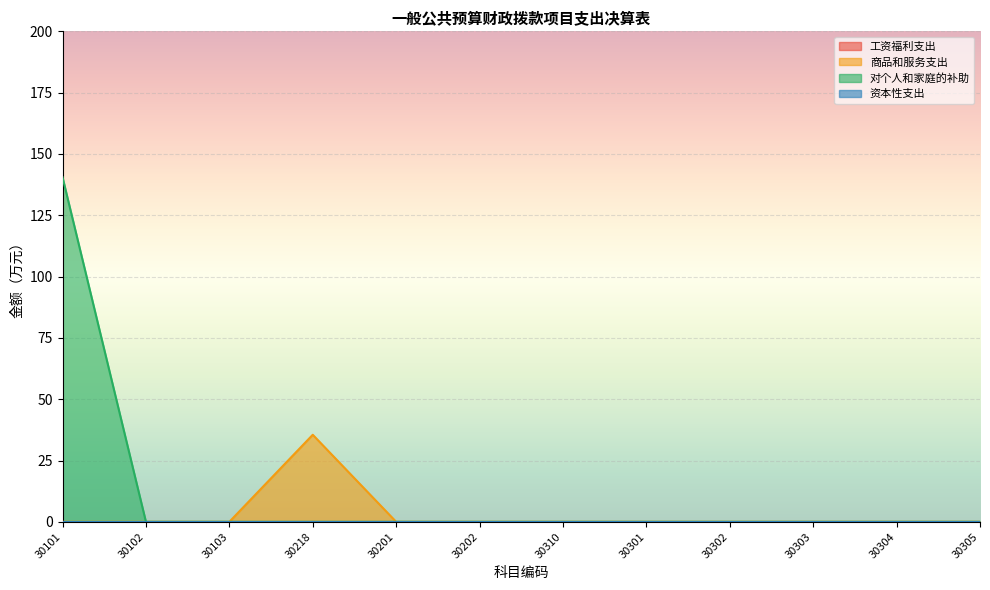

Where is 商品和服务支出 nearest to the value 17?

30101